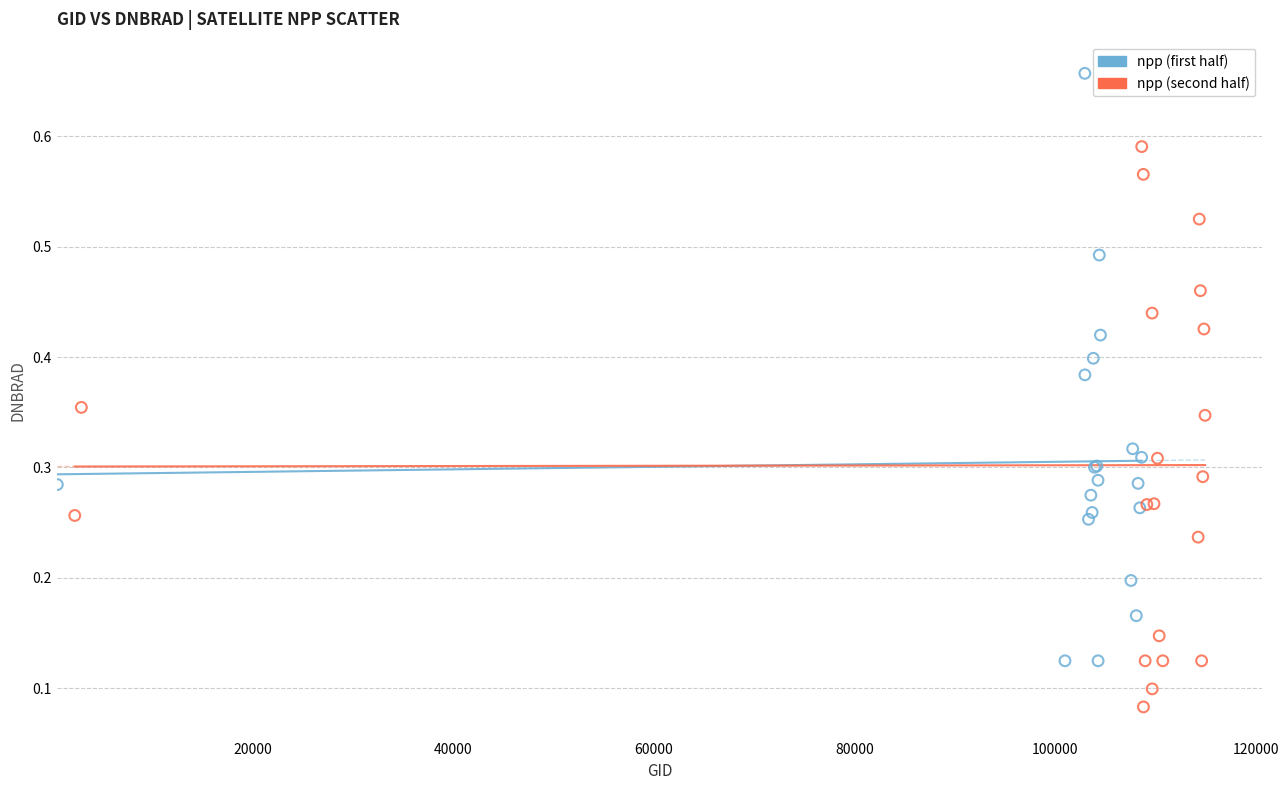

Which series has the widest spread of Y values?

npp (first half)